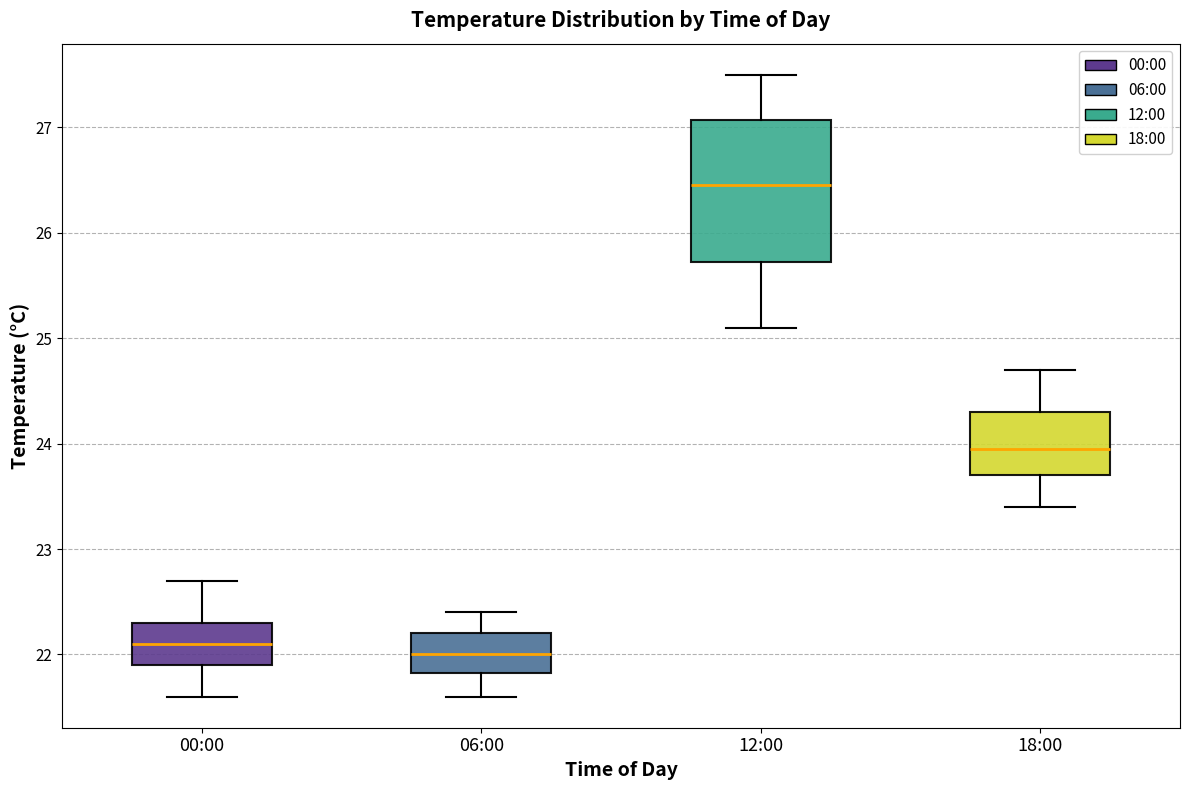

Reading left to right, read every box against the y-axis: the position of its median line, the range the box covers, and the ends of its whiskers. The values are not printed on the chart, so give them approximately, as read against the axis.

00:00: median 22.1, box 21.9 to 22.3, whiskers 21.6 to 22.7
06:00: median 22.0, box 21.8 to 22.2, whiskers 21.6 to 22.4
12:00: median 26.5, box 25.7 to 27.1, whiskers 25.1 to 27.5
18:00: median 24.0, box 23.7 to 24.3, whiskers 23.4 to 24.7